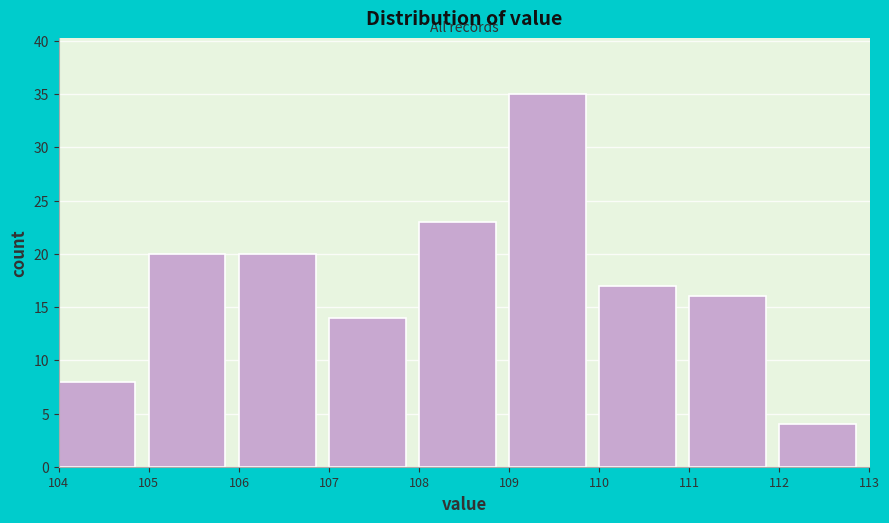

Reading left to right, transcribe this chart: for each bar, give the range it covers on the x-axis and its height. The values are not printed on the chart, so give them approximately, as read against the axis.

104 to 105: 8
105 to 106: 20
106 to 107: 20
107 to 108: 14
108 to 109: 23
109 to 110: 35
110 to 111: 17
111 to 112: 16
112 to 113: 4